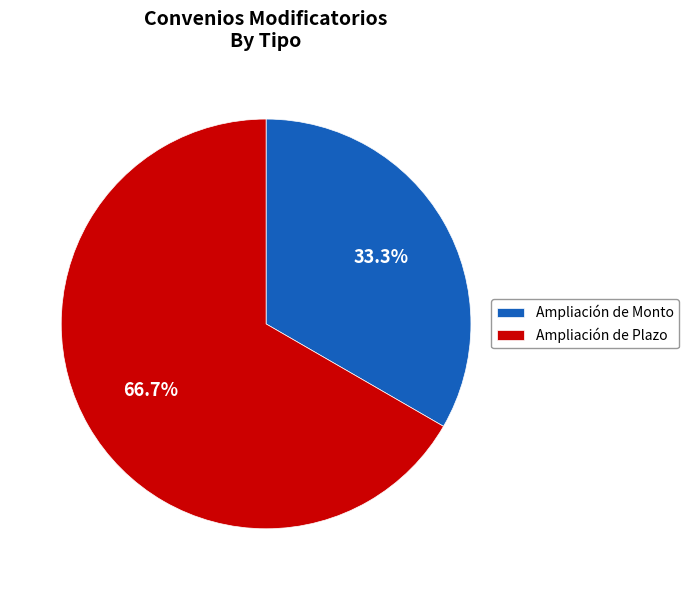

What percentage is the Ampliación de Monto slice, to the nearest percent?

33%